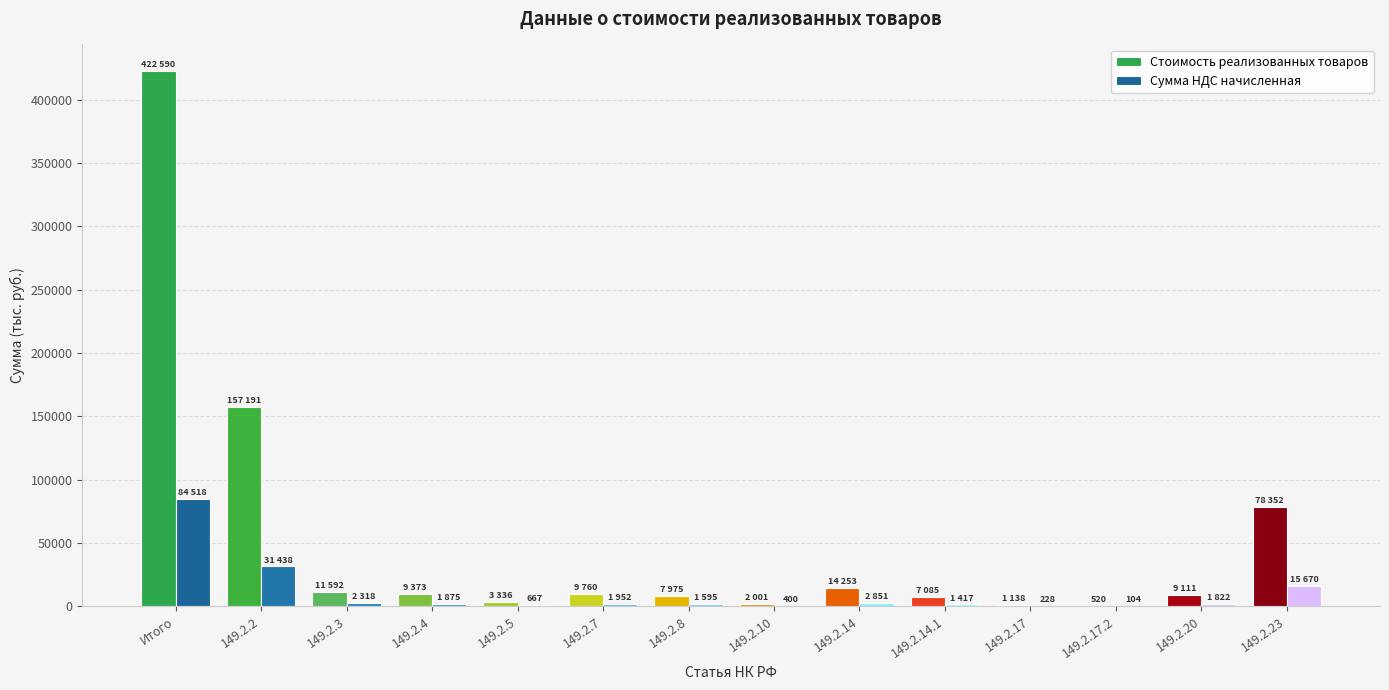

Which series changed the most between Итого and 149.2.5?

Стоимость реализованных товаров